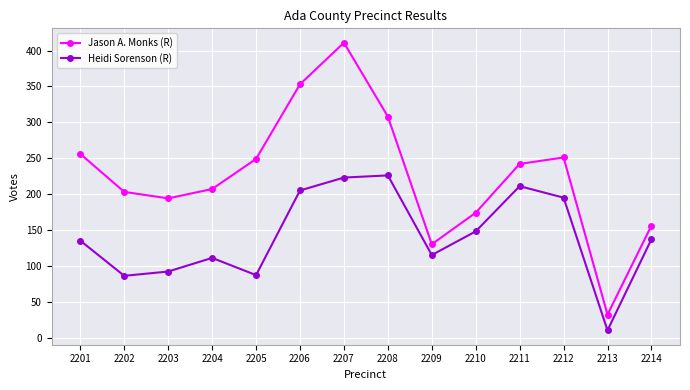

The Jason A. Monks (R) series shows 130 at 2209. True or false?

True